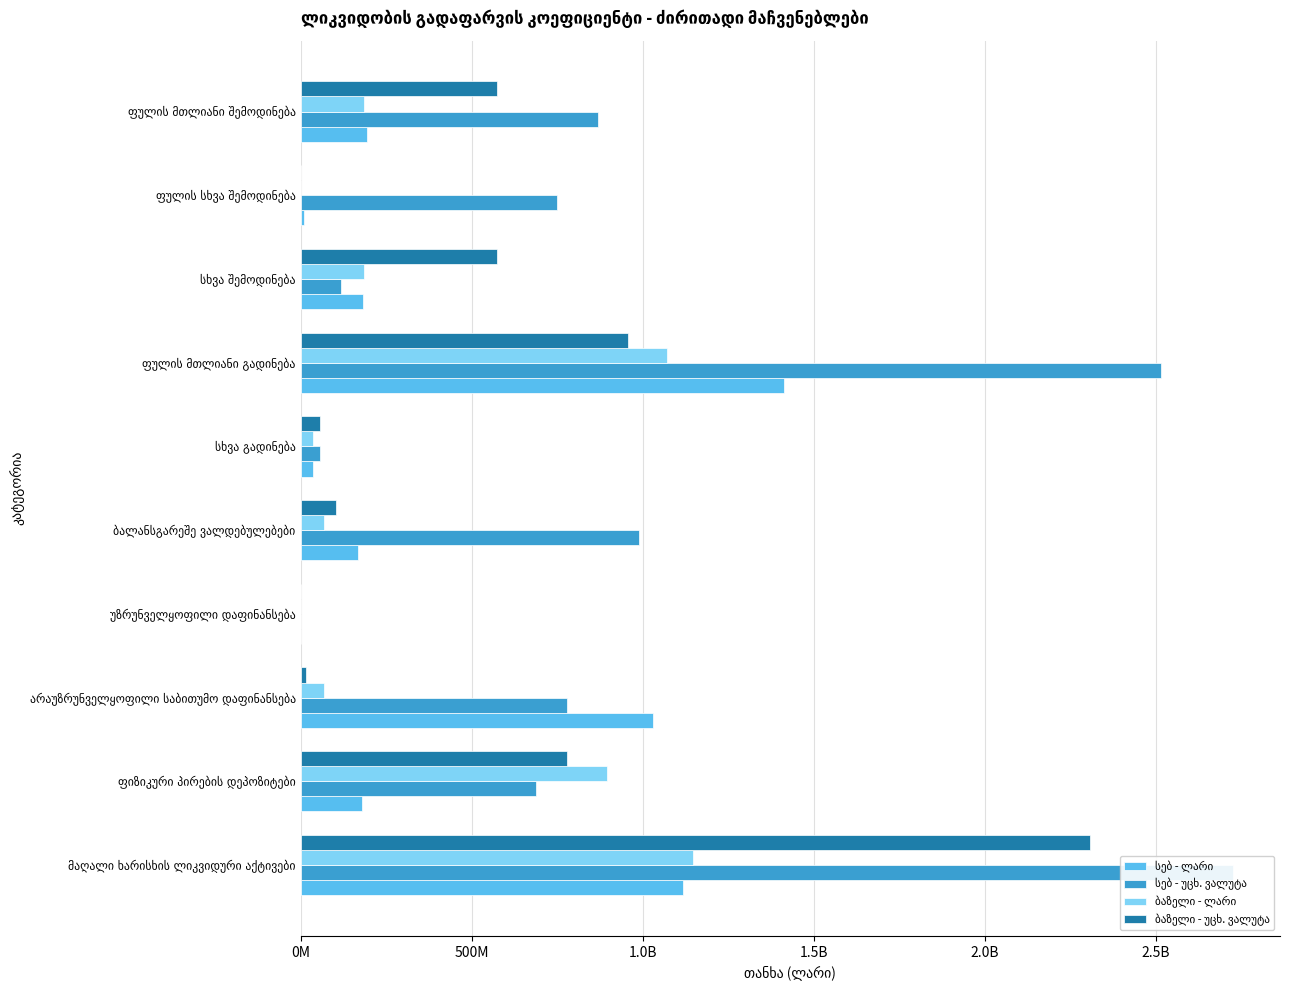

How many data points in სებ - ლარი are above 182815169?

5